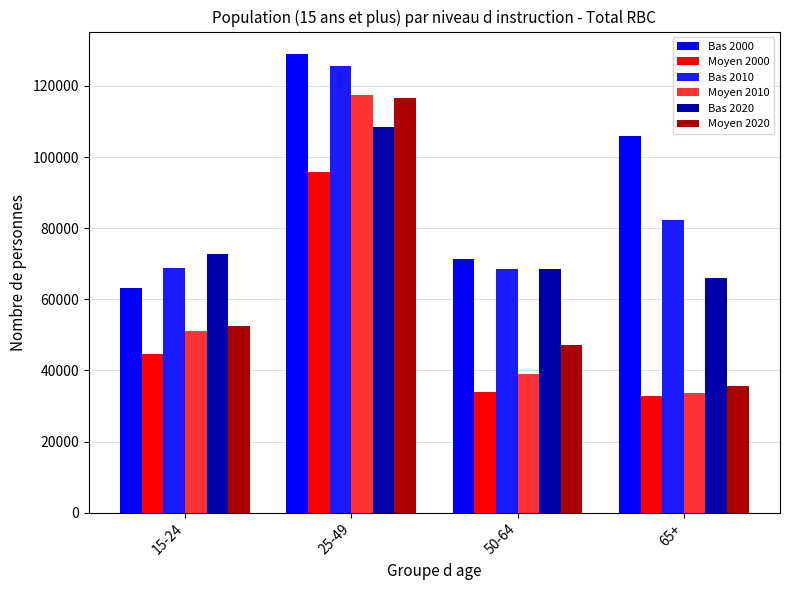

What are all the series names shown in the legend?

Bas 2000, Moyen 2000, Bas 2010, Moyen 2010, Bas 2020, Moyen 2020